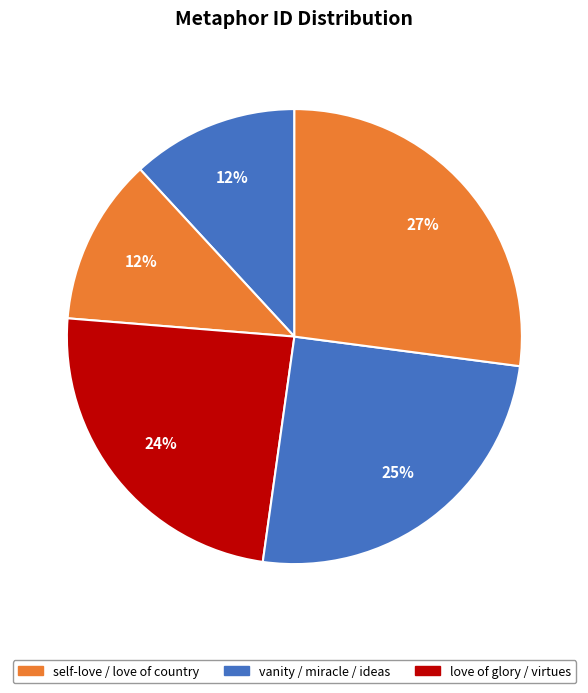

Count the number of slices in the pie.

5